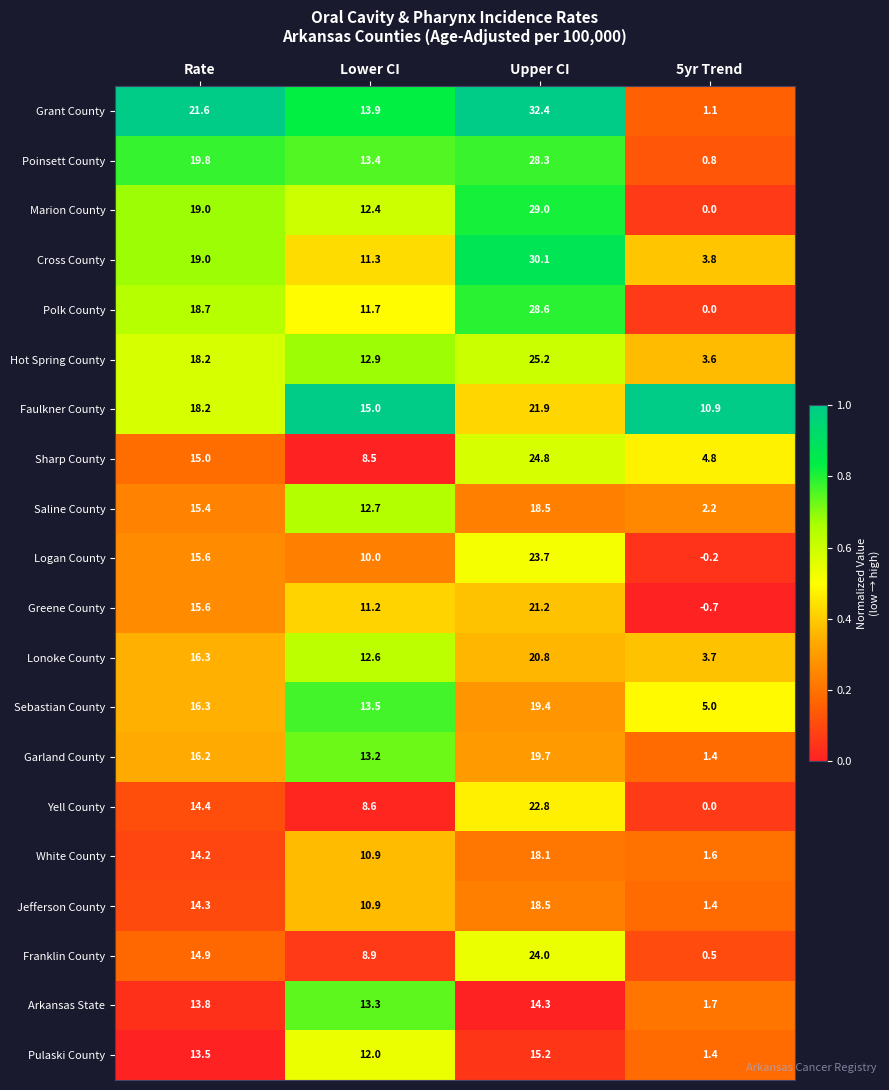

What is the difference between the highest and lowest values at Lower CI?

6.5